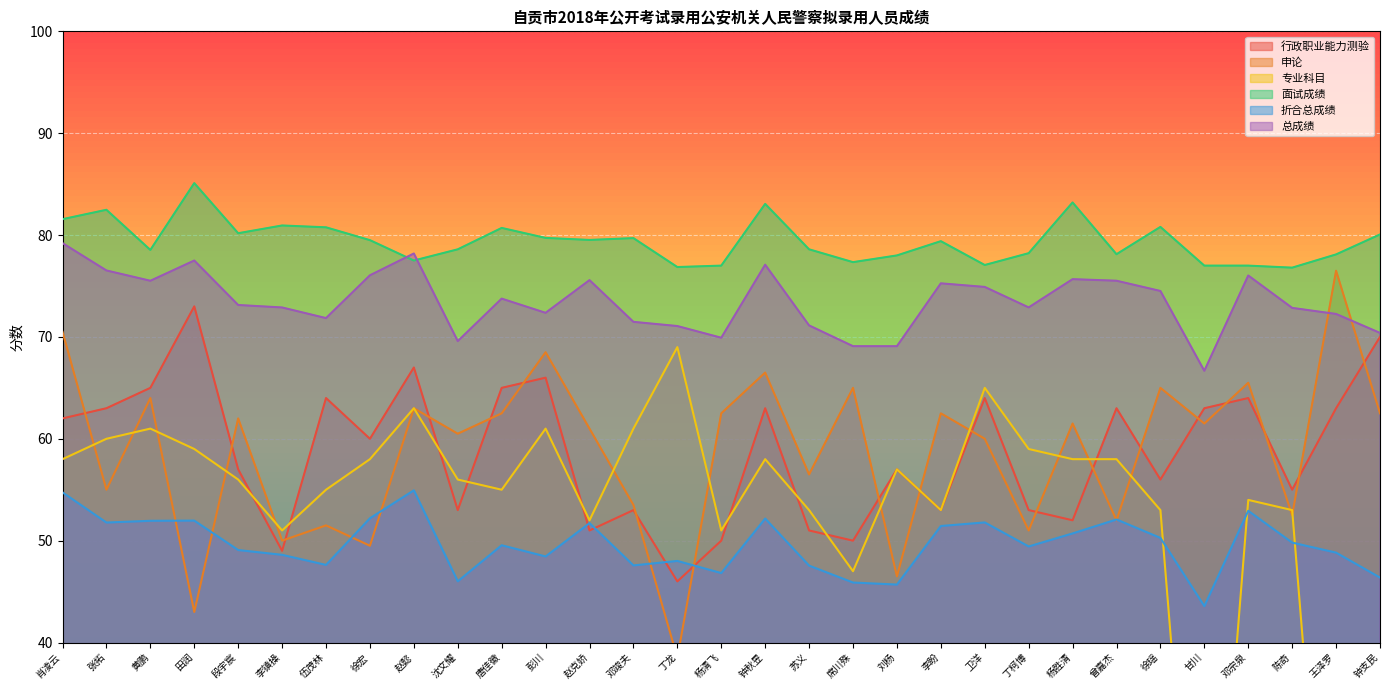

At which label is 专业科目 closest to 34?

席川殊